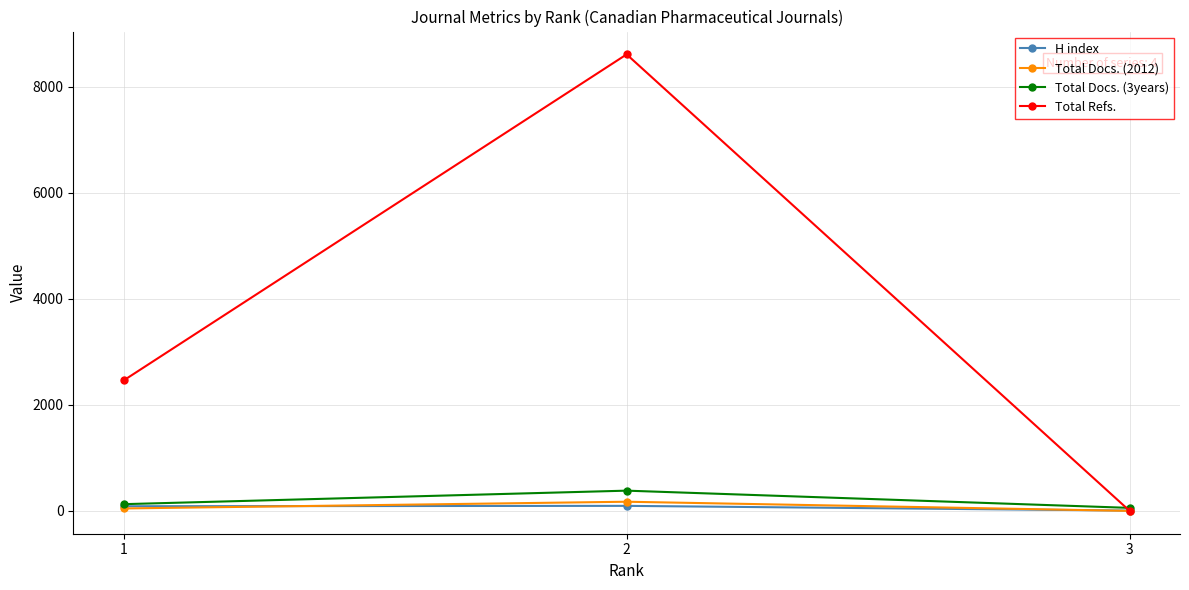

Between 2 and 3, which series saw the biggest shift?

Total Refs.